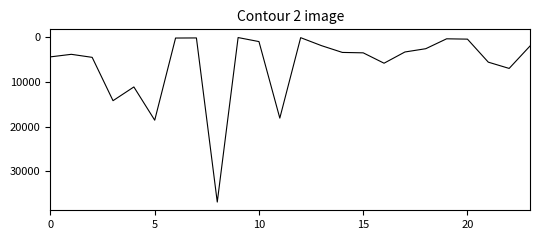

What is the greatest value displayed?

36960